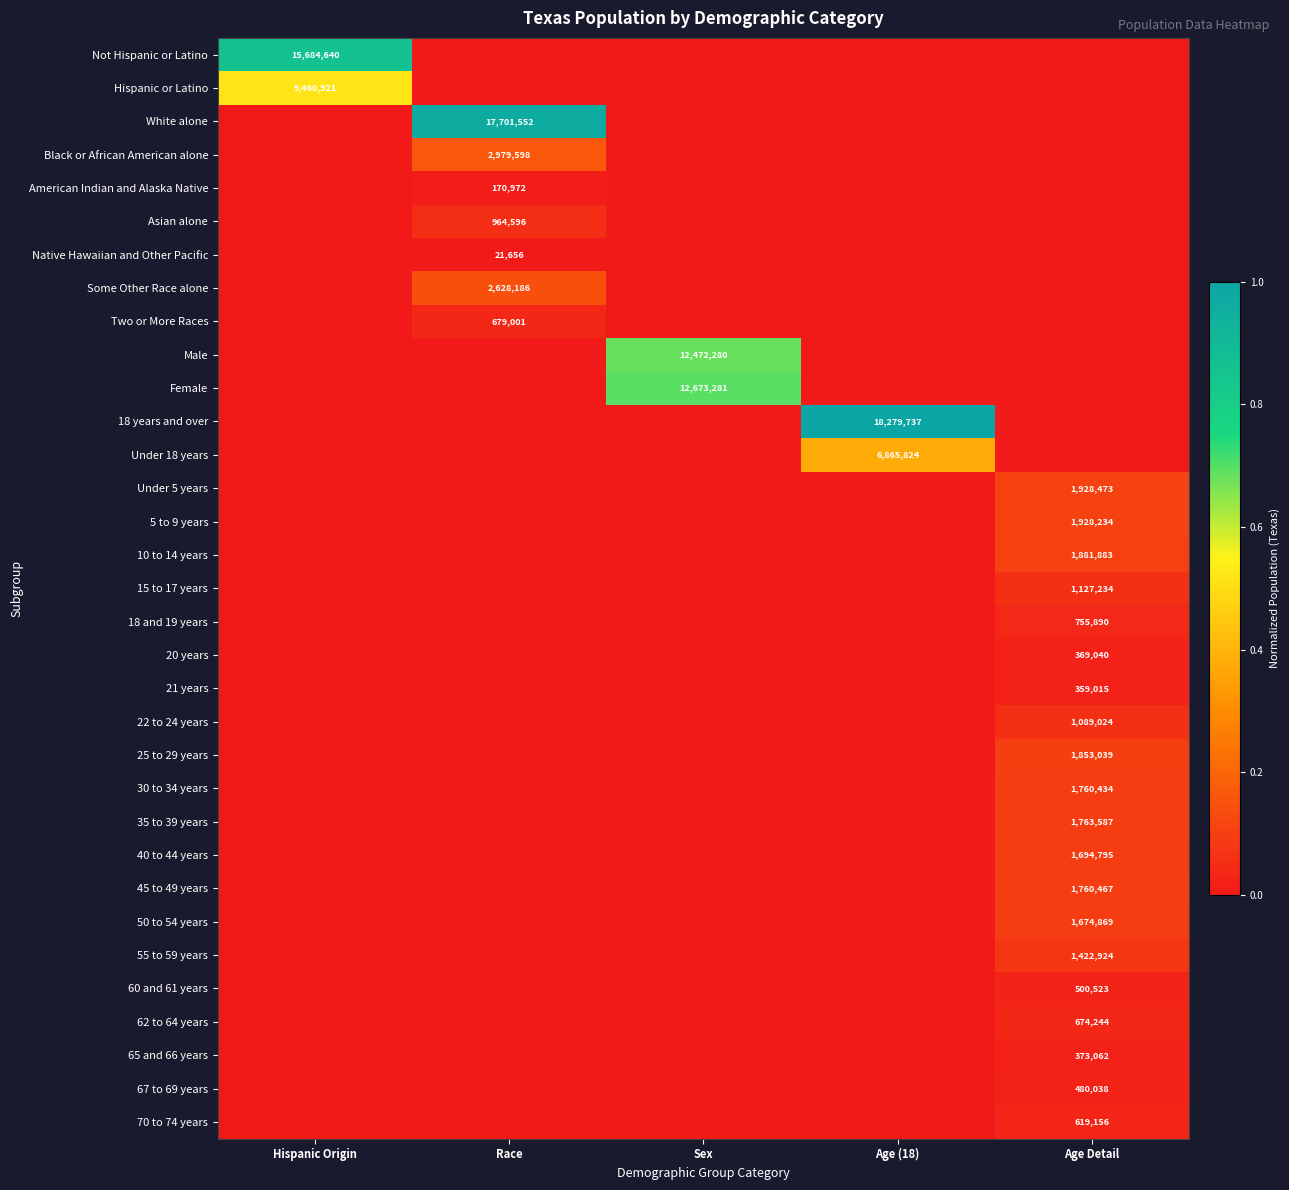

At which category is the sum across all series the highest?

Hispanic Origin